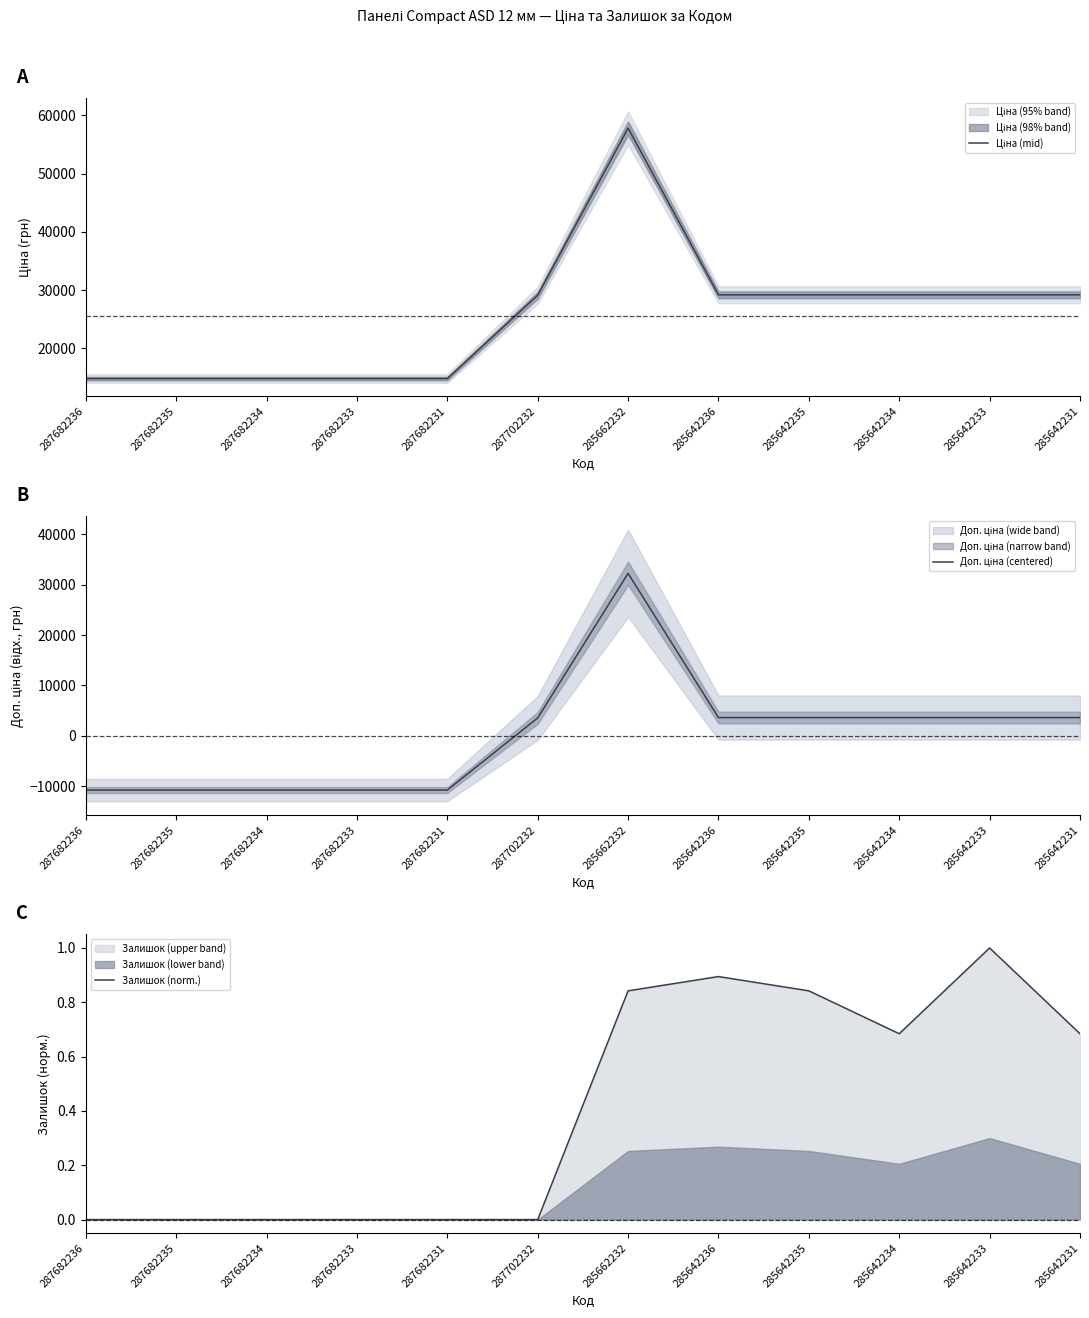

Where is the first local maximum for Доп. ціна (centered)?

285662232